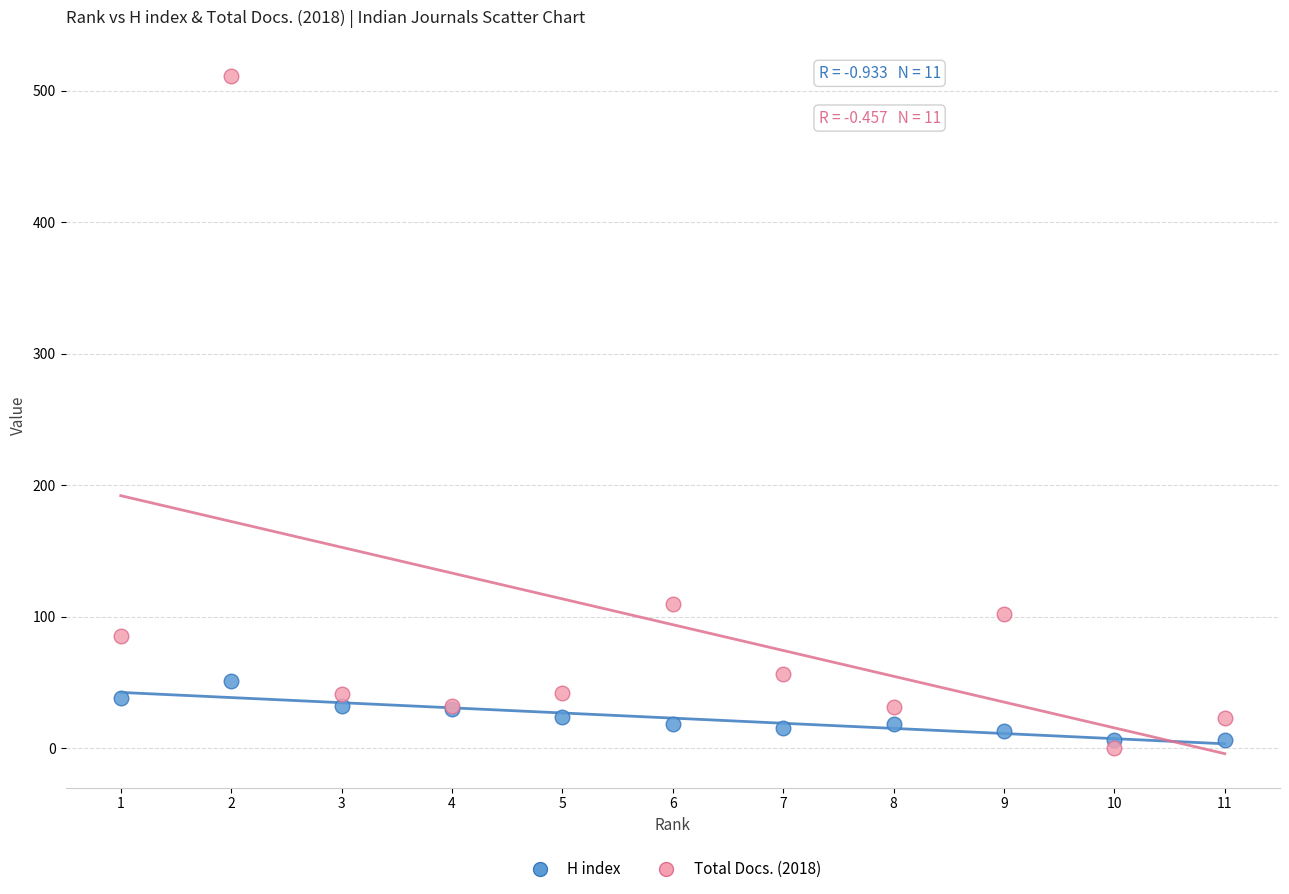

Which series contains the lowest Y value?

Total Docs. (2018)